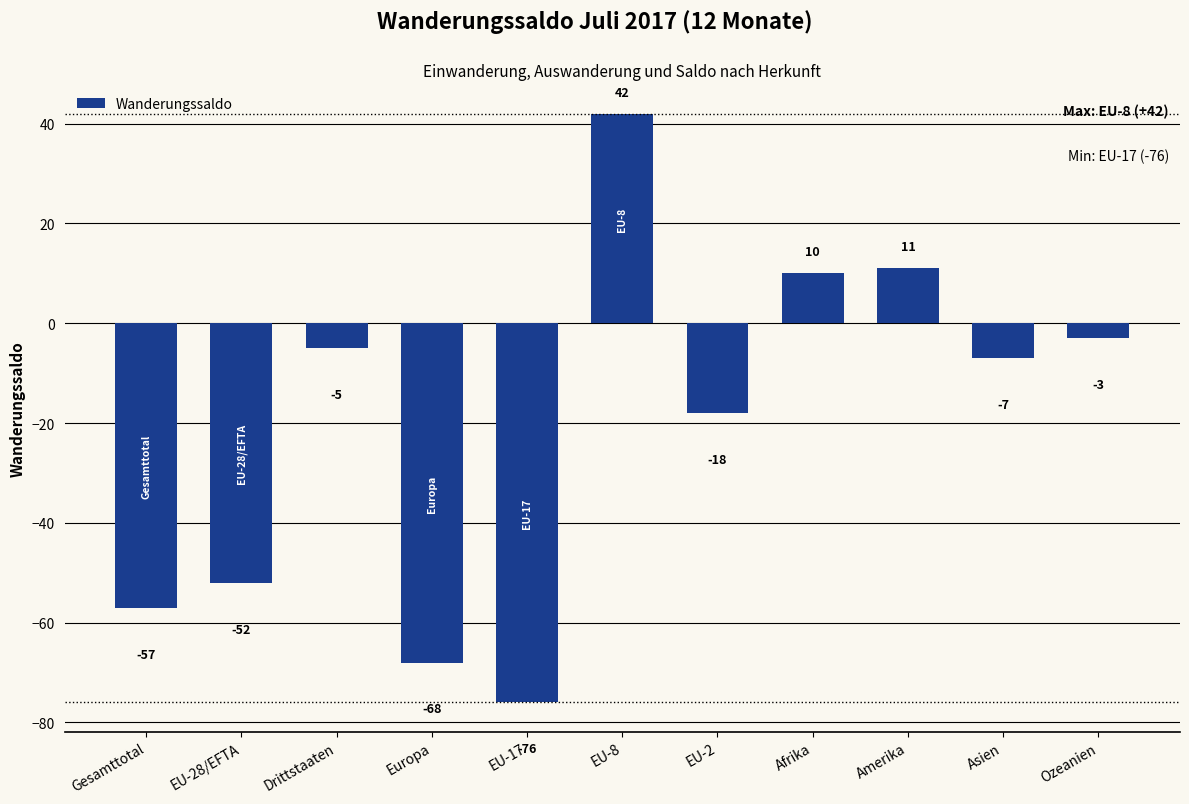

Reading left to right, what are all the values shown in this chart?

-57	-52	-5	-68	-76	42	-18	10	11	-7	-3